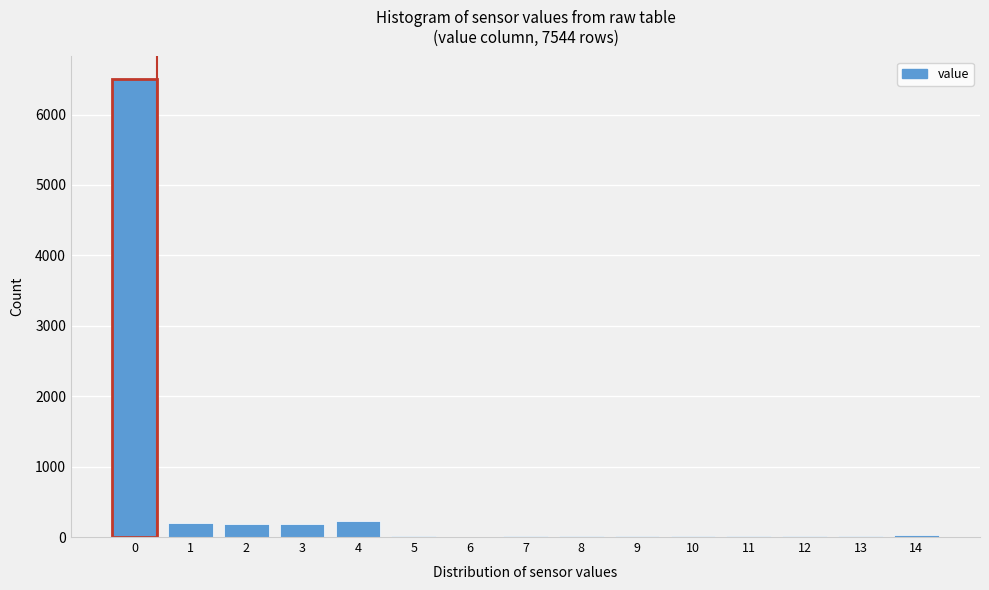

What is the change in value from 0 to 3?

-6313